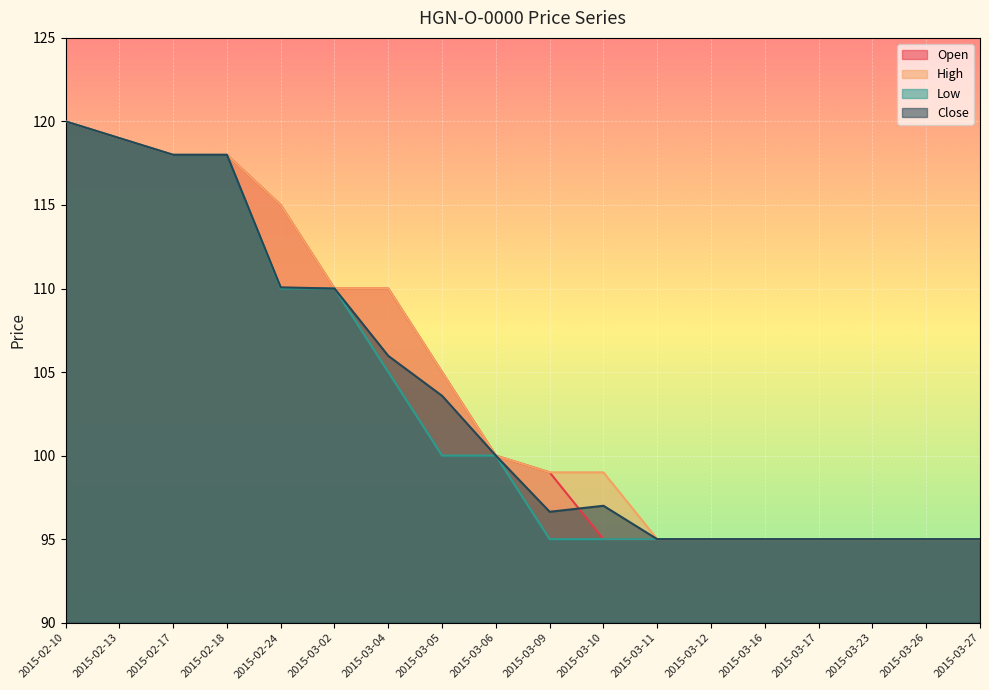

Reading left to right, what are all the values shown in this chart?

Open: 120.0	119.0	118.0	118.0	115.0	110.0	110.0	105.0	100.0	99.0	95.0	95.0	95.0	95.0	95.0	95.0	95.0	95.0
High: 120.0	119.0	118.0	118.0	115.0	110.0	110.0	105.0	100.0	99.0	99.0	95.0	95.0	95.0	95.0	95.0	95.0	95.0
Low: 120.0	119.0	118.0	118.0	110.0	110.0	105.0	100.0	100.0	95.0	95.0	95.0	95.0	95.0	95.0	95.0	95.0	95.0
Close: 120.0	119.0	118.0	118.0	110.1	110.0	106.0	103.6	100.0	96.6	97.0	95.0	95.0	95.0	95.0	95.0	95.0	95.0